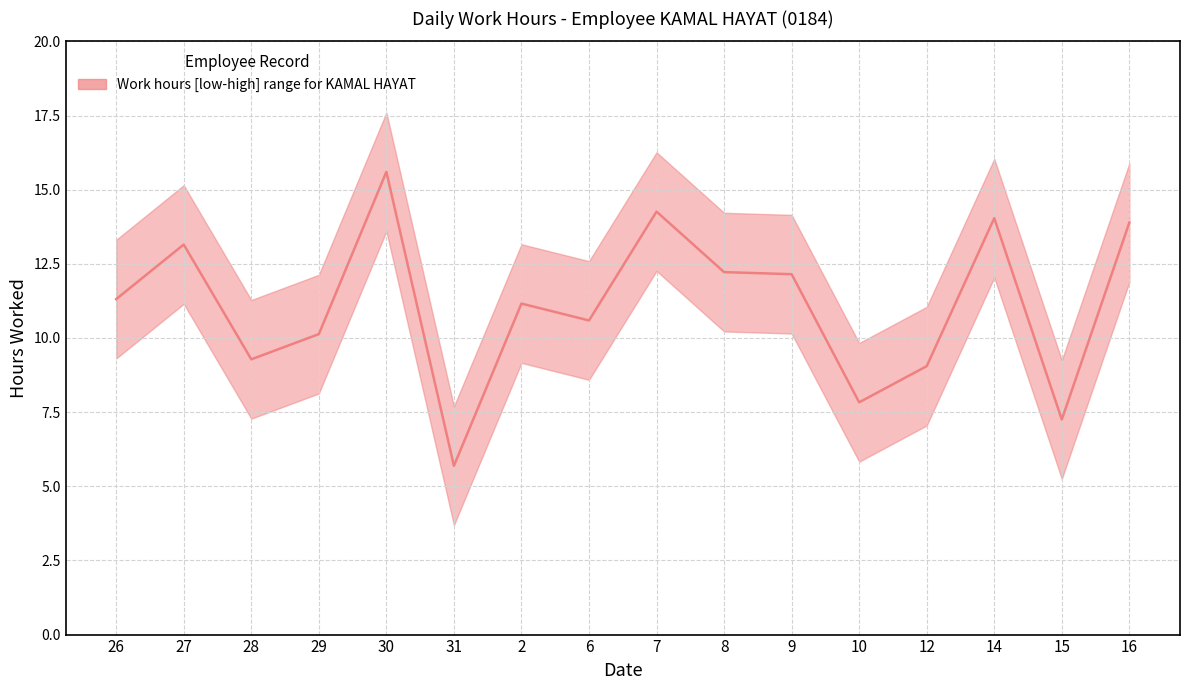

The chart shows a value of 13.9 at 16. True or false?

True